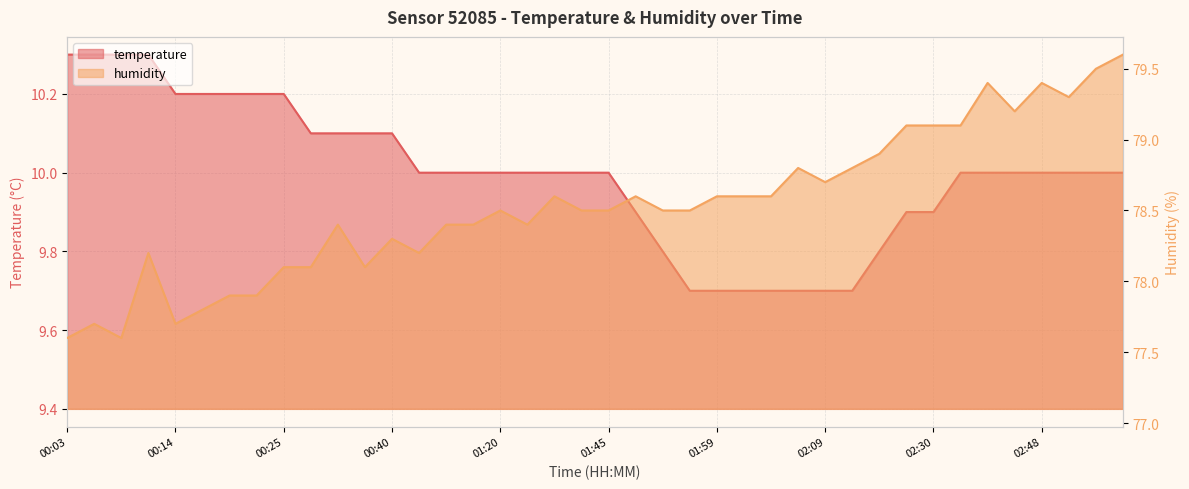

What is the average value of the temperature series?

10.0